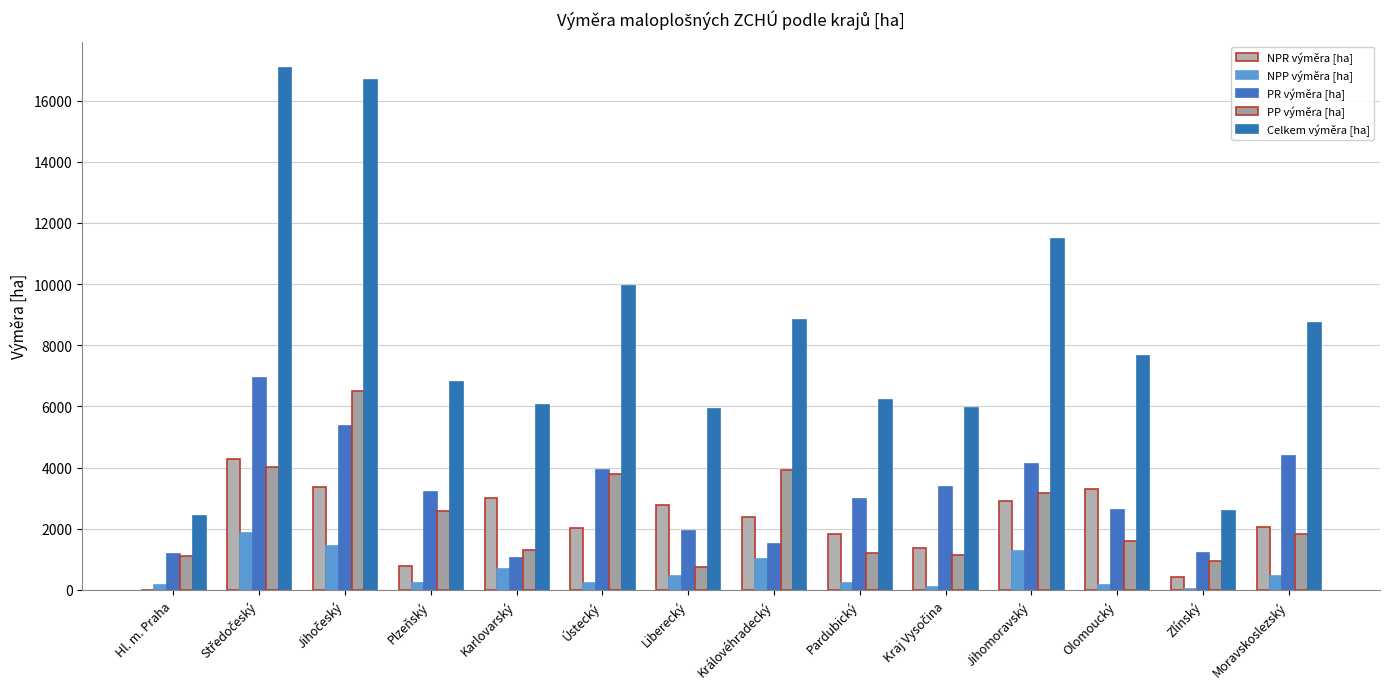

What is the sum of the NPR výměra [ha] values at Královéhradecký and Jihomoravský?

5304.5